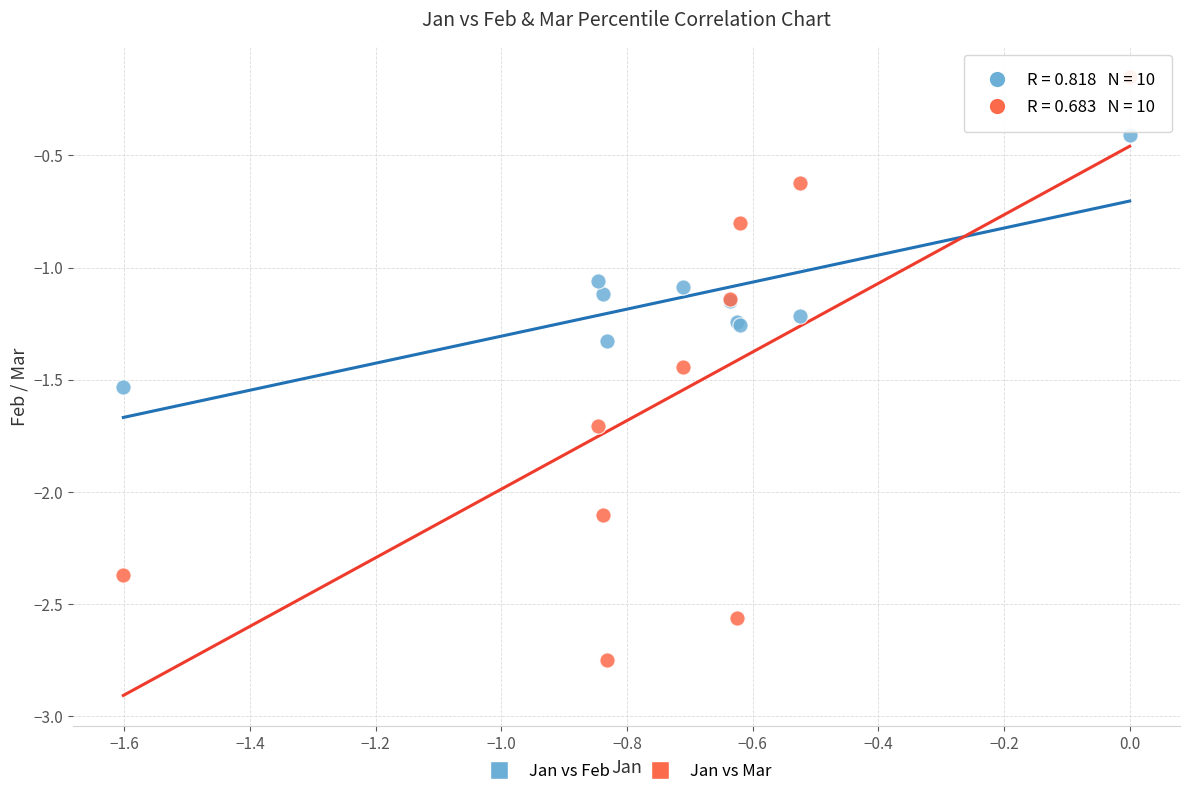

Which series reaches the maximum Y coordinate?

Jan vs Mar